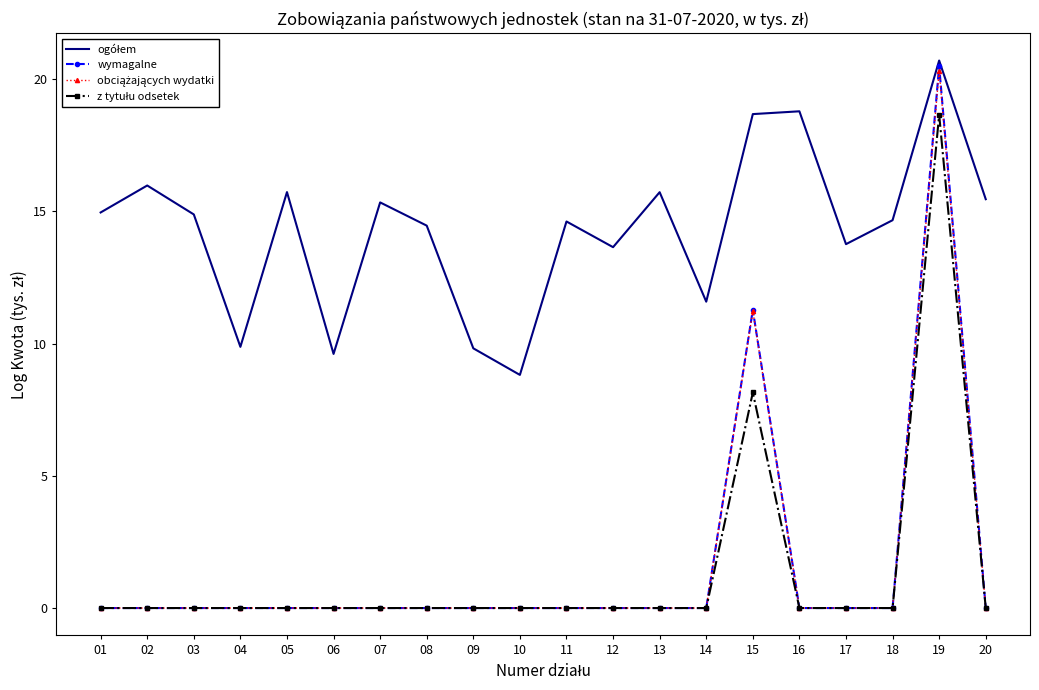

The value of wymagalne at 19 is 20.5. True or false?

True